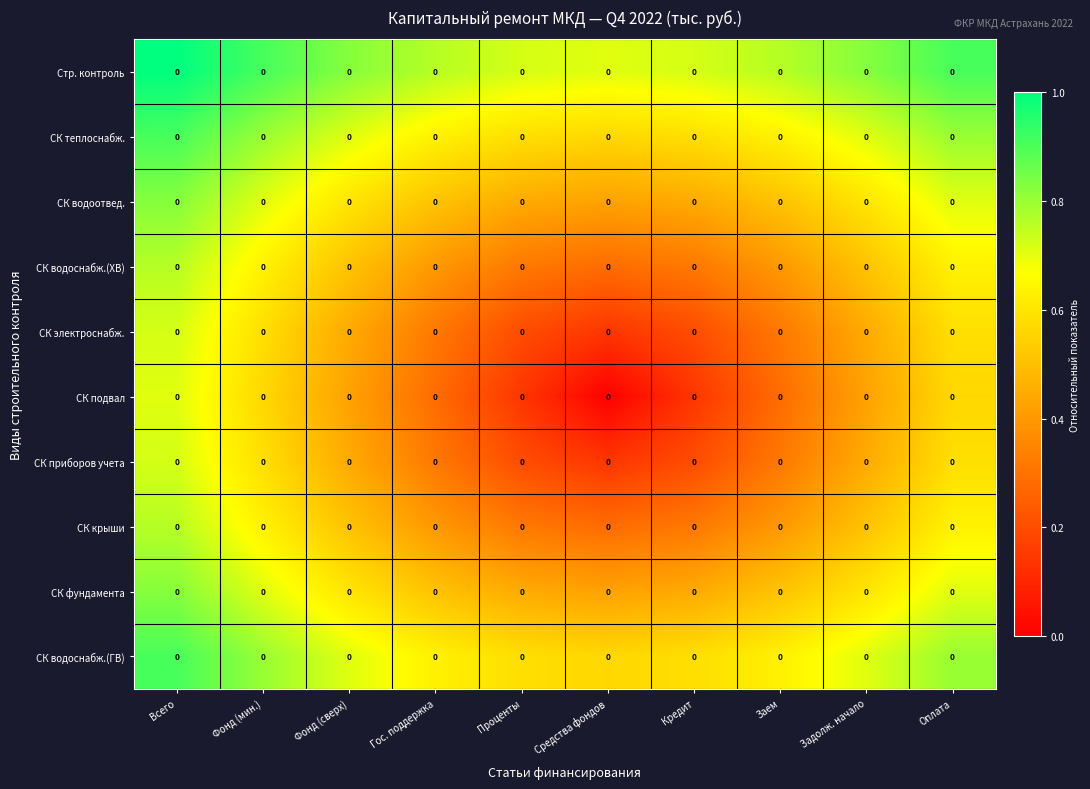

Which series changed the most between Фонд (мин.) and Заем?

СК подвал